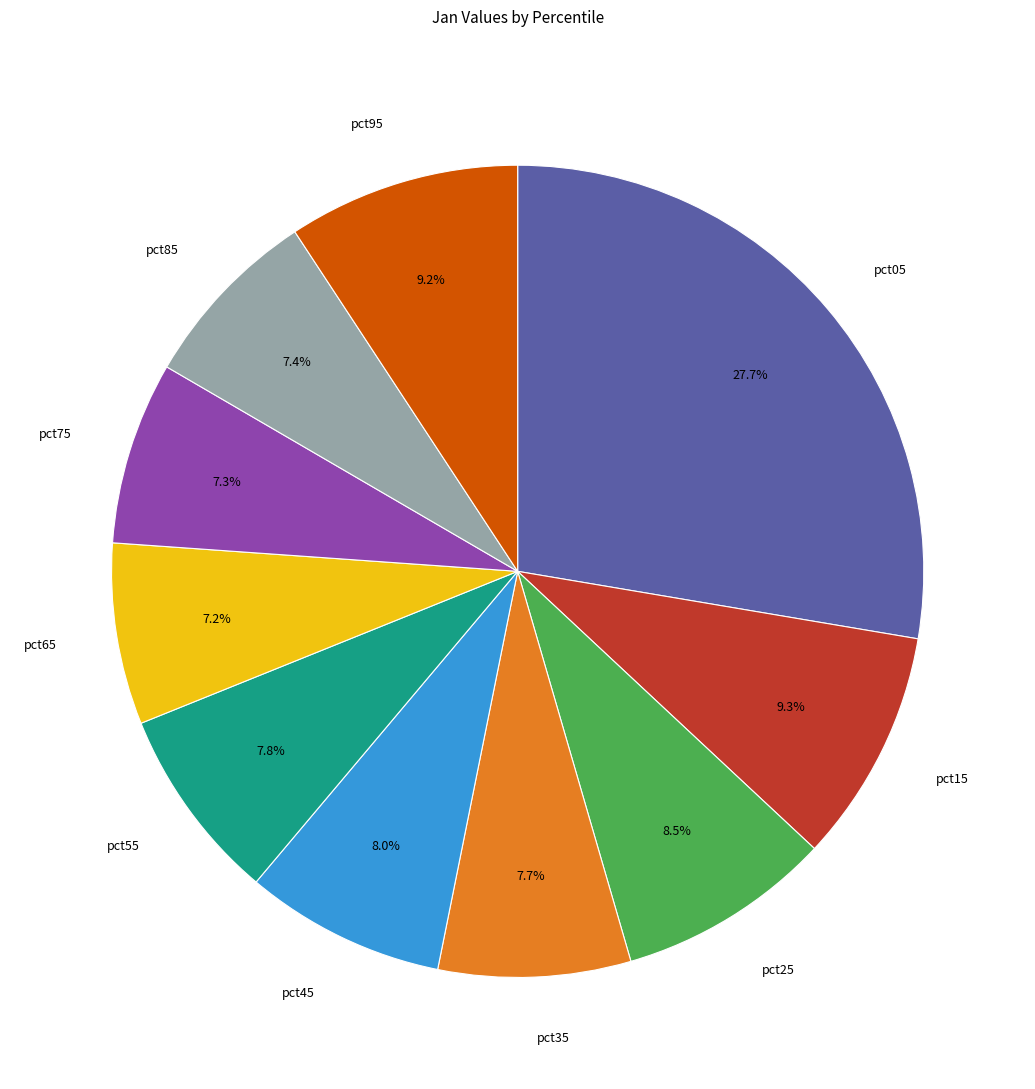

To the nearest percent, what is the combined percentage of pct25 and pct85?

16%